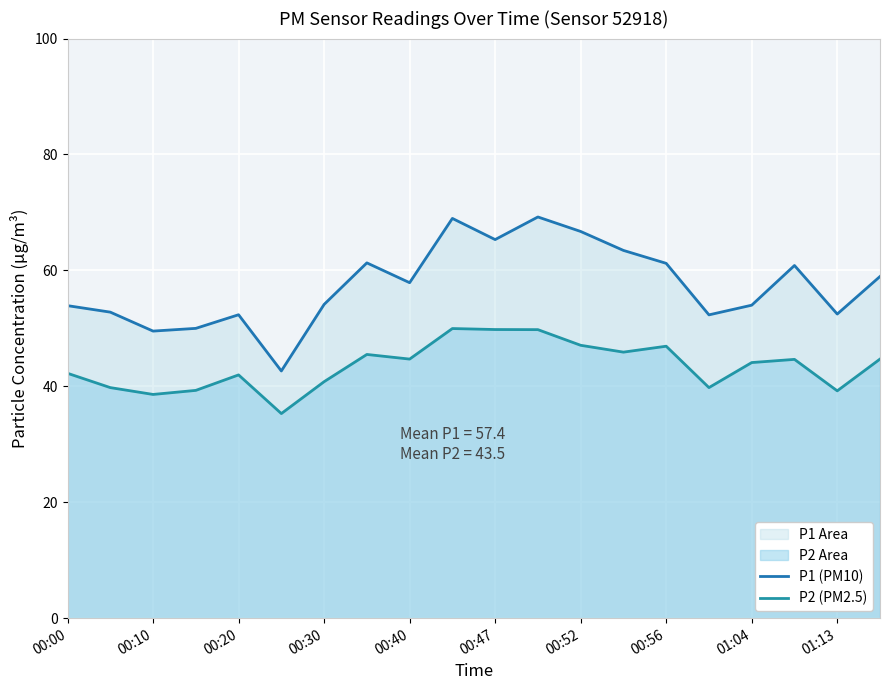

The P2 (PM2.5) series shows 65.9 at 00:47. True or false?

False